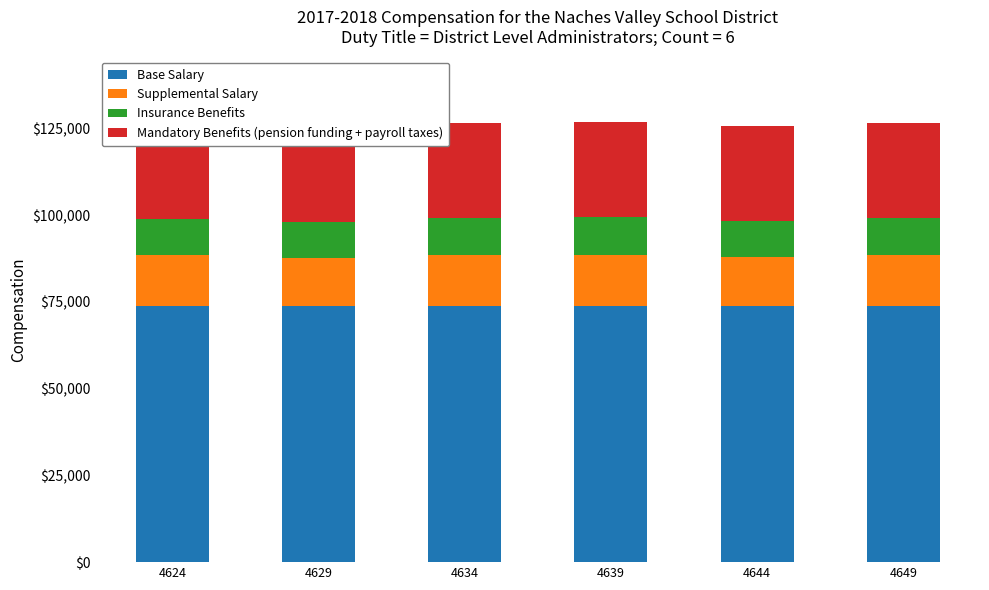

What is the sum of all Base Salary values?

443128.4